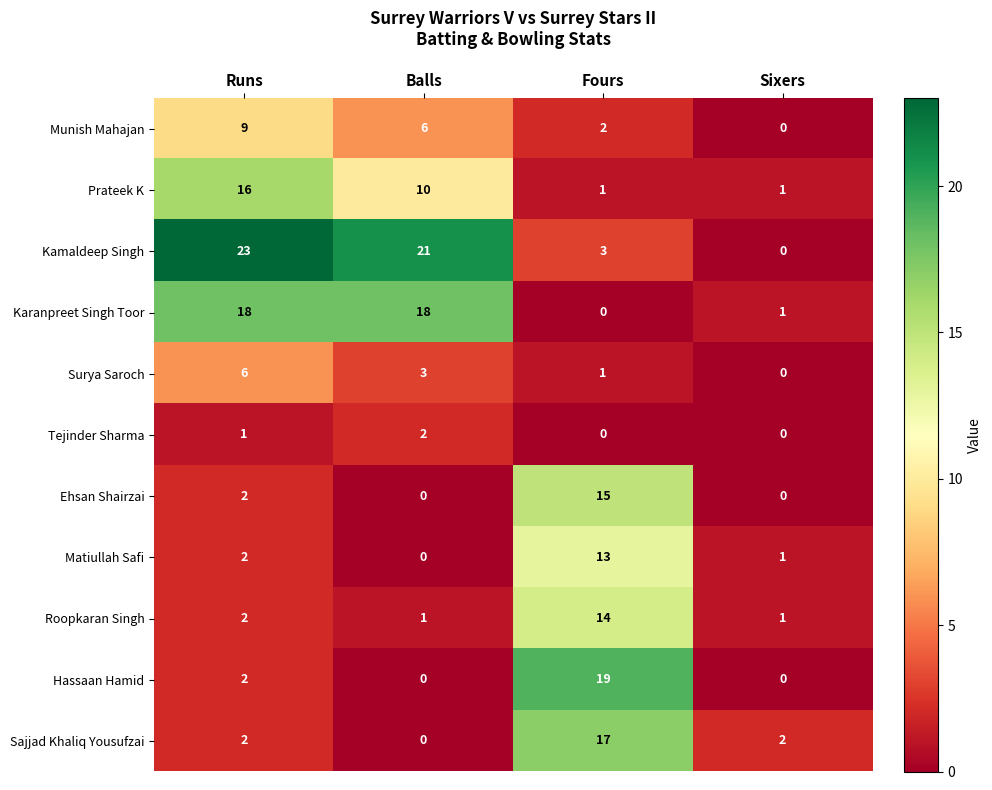

At which label is Matiullah Safi closest to 6?

Runs